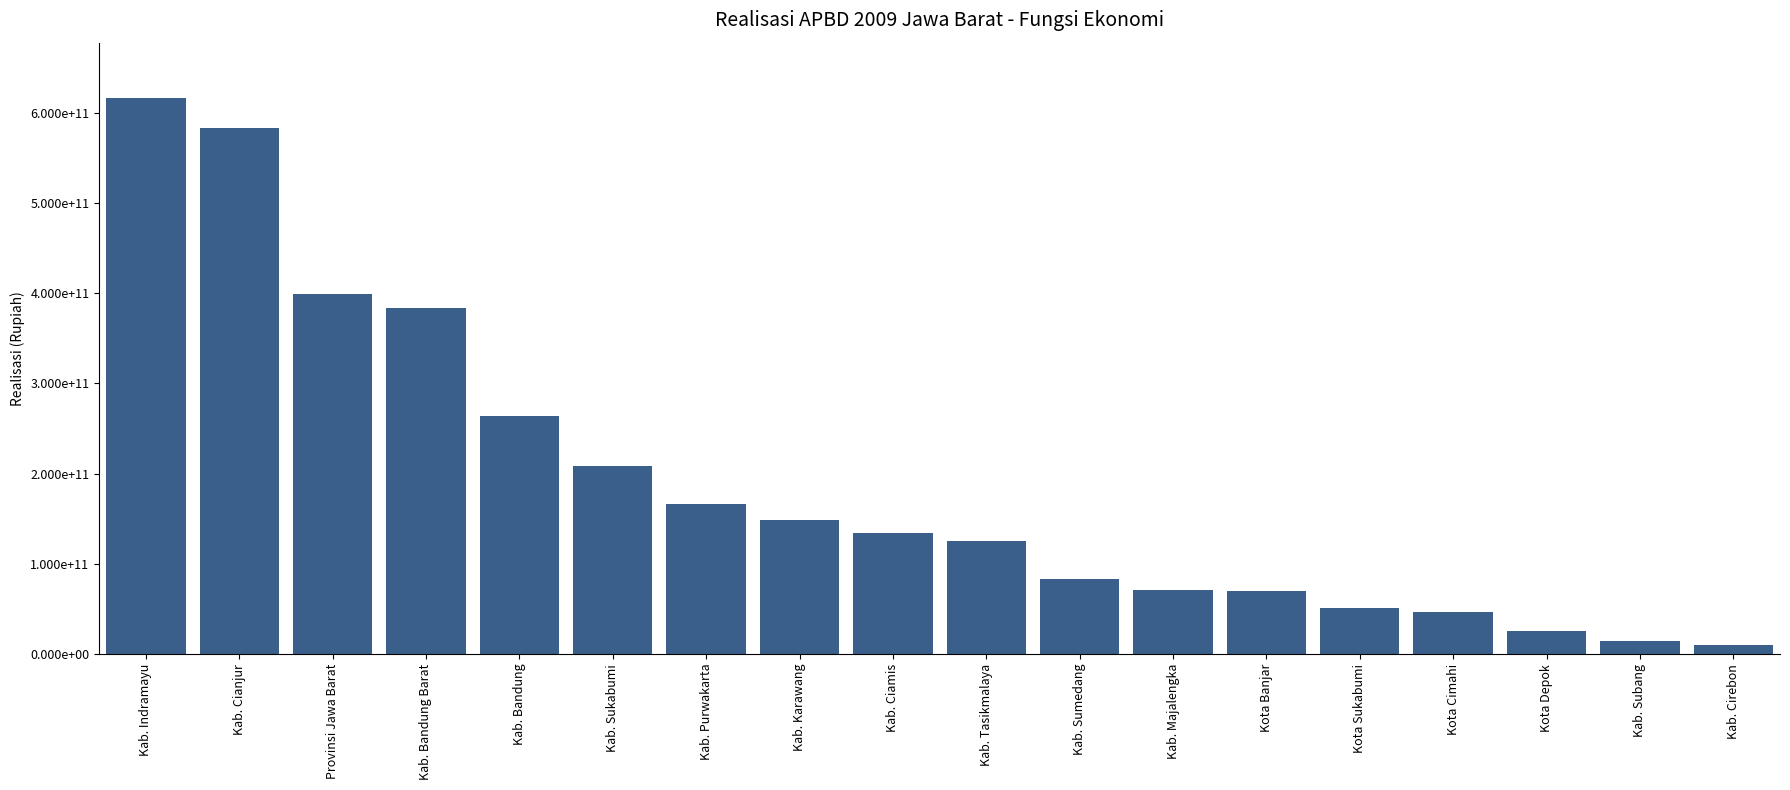

What is the label of the 12th bar from the left?

Kab. Majalengka